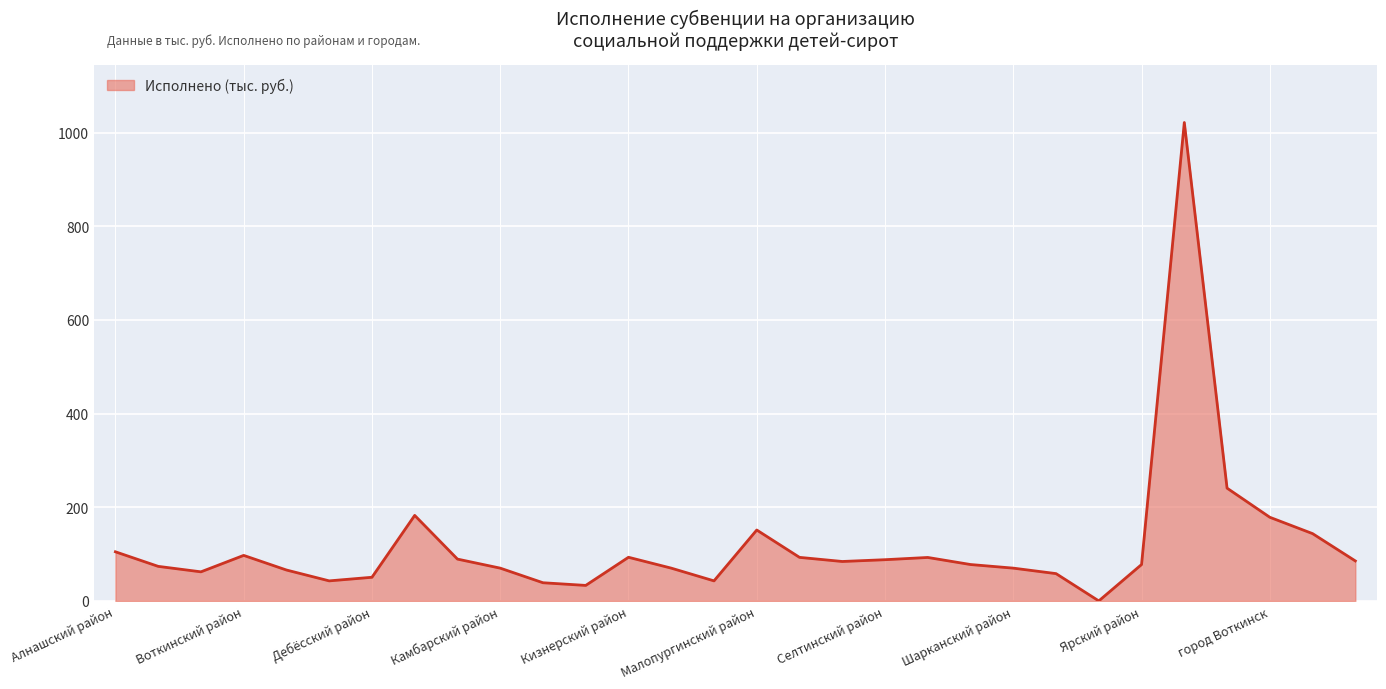

What is the greatest value displayed?

1021.5